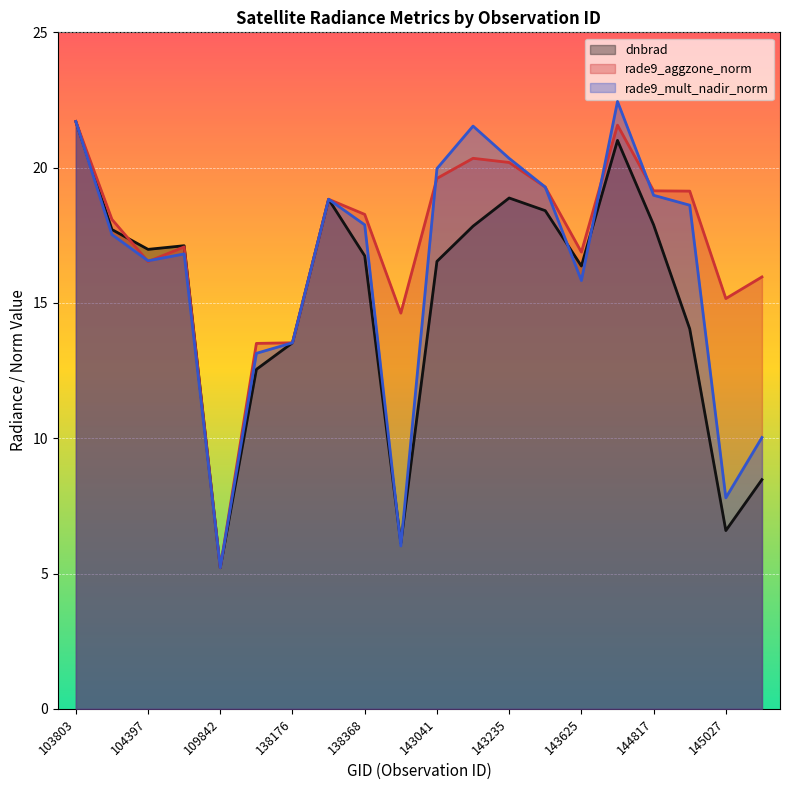

At which label is rade9_aggzone_norm closest to 13?

137211